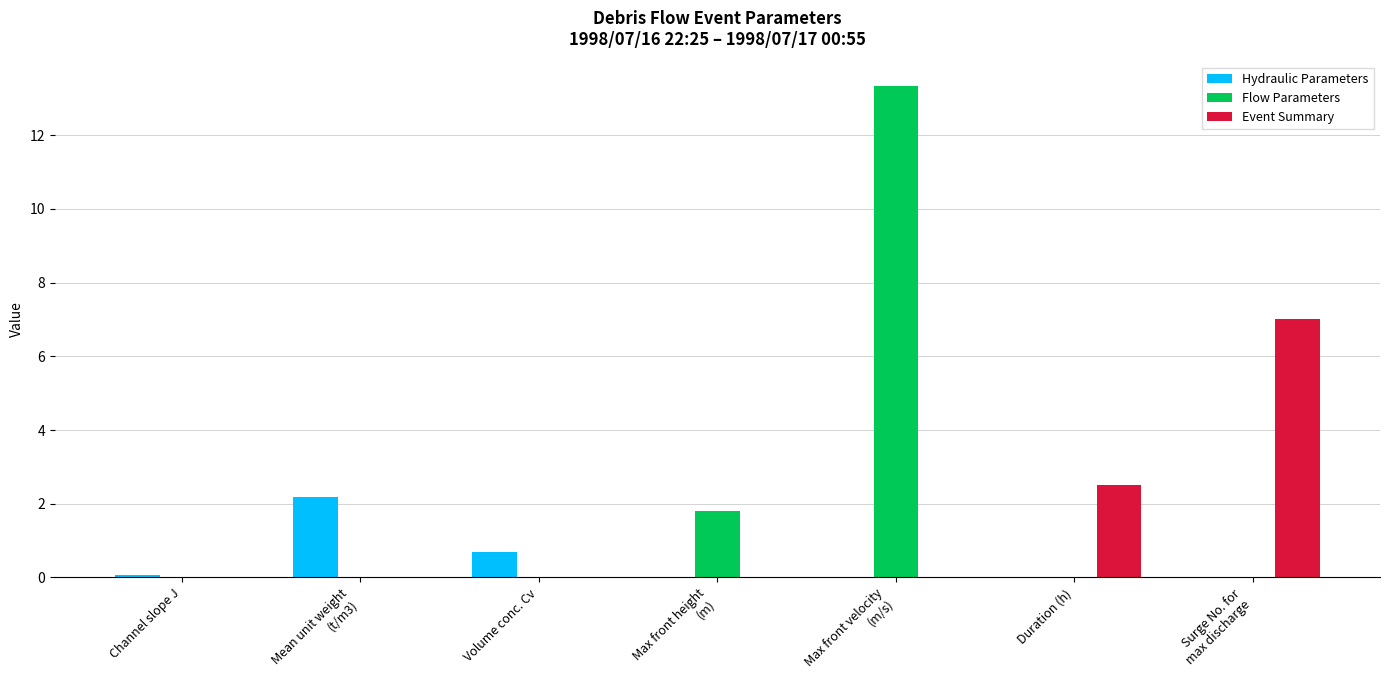

What is the maximum value for Flow Parameters?

13.3